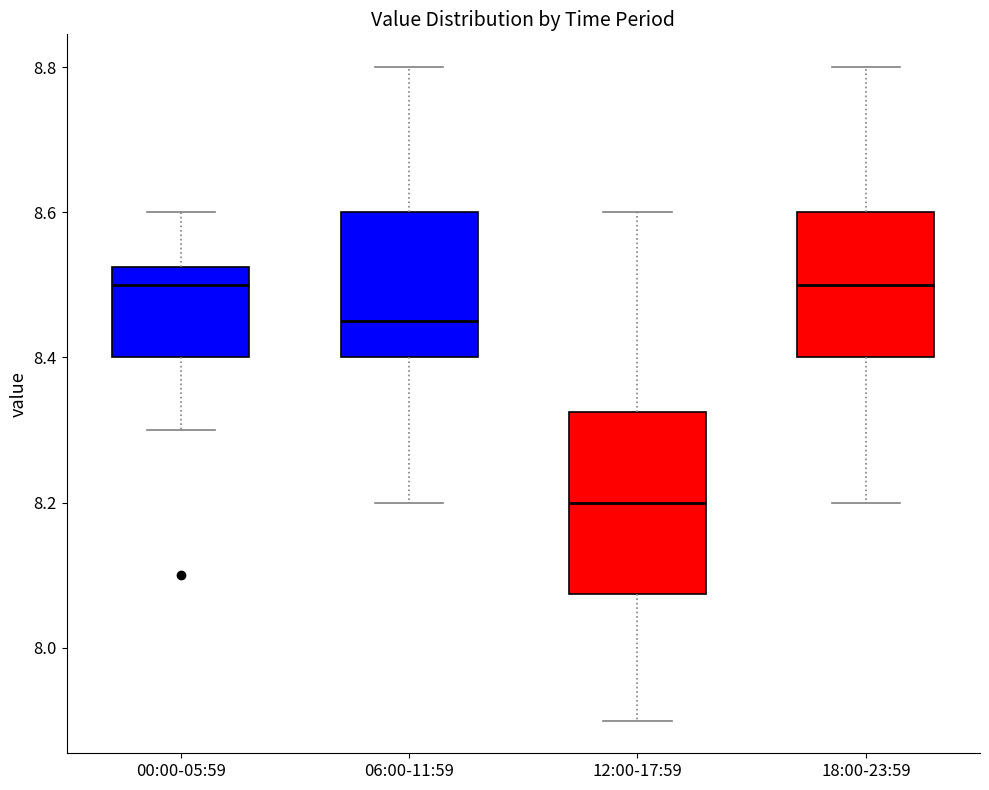

Comparing the boxes themselves (not the whiskers), which one is the tallest?

12:00-17:59